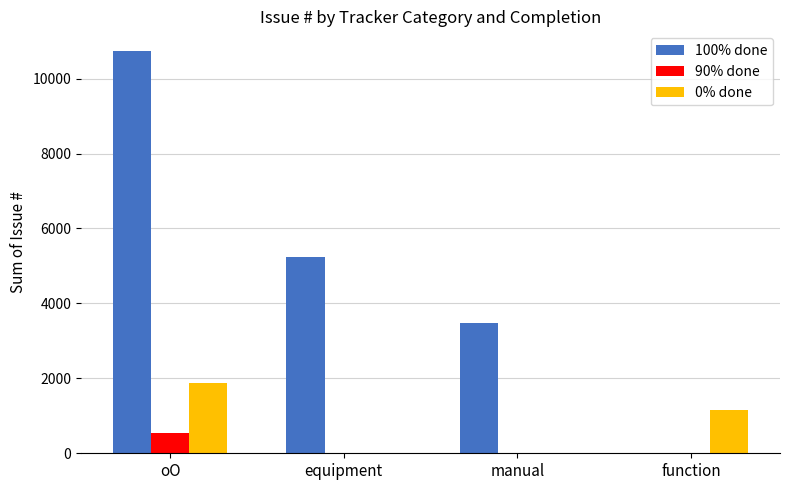

Which series changed the most between equipment and function?

100% done